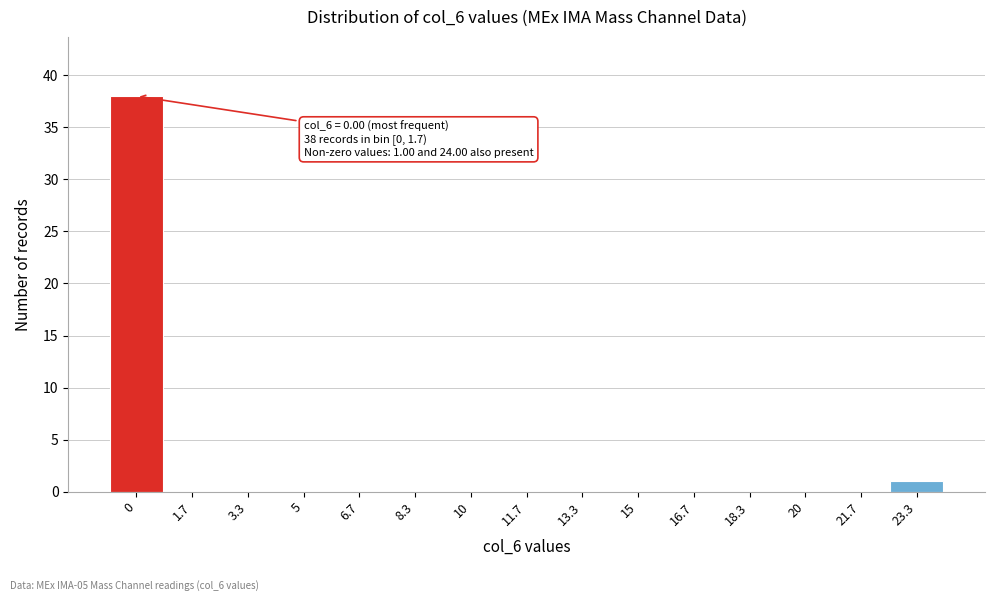

Reading left to right, transcribe all the data shown in this chart.

0=38	1.7=0	3.3=0	5=0	6.7=0	8.3=0	10=0	11.7=0	13.3=0	15=0	16.7=0	18.3=0	20=0	21.7=0	23.3=1